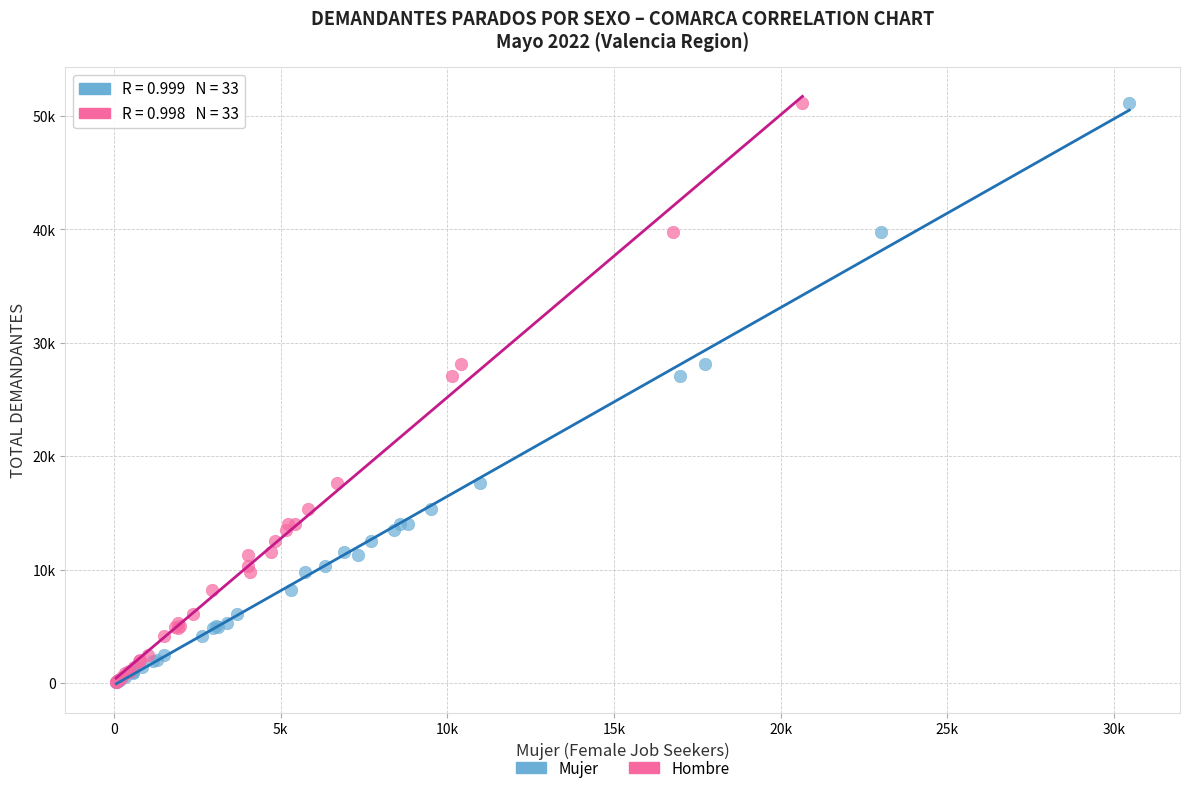

What are all the series names shown in the legend?

Mujer, Hombre